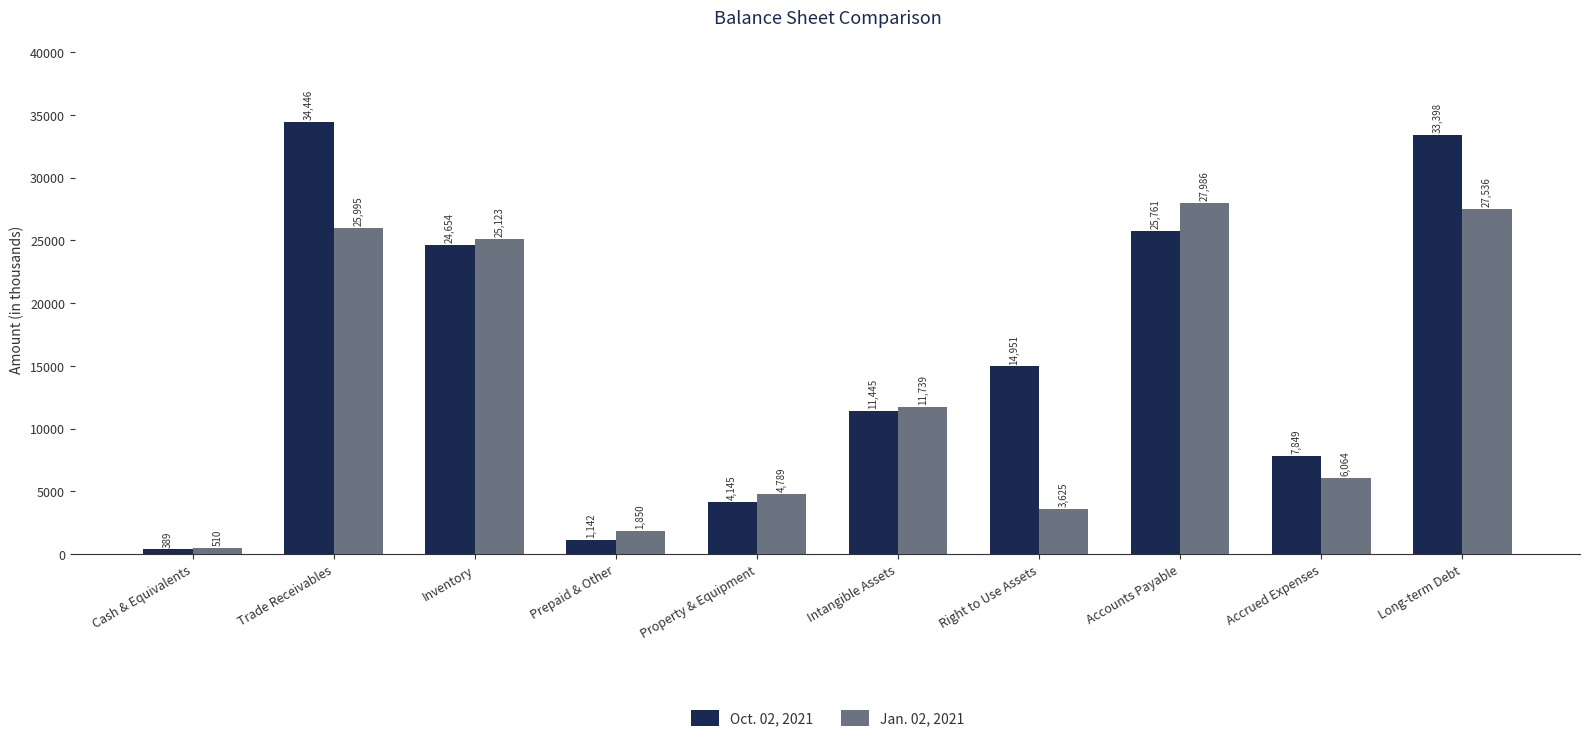

What is the difference between the highest and lowest values at Long-term Debt?

5862